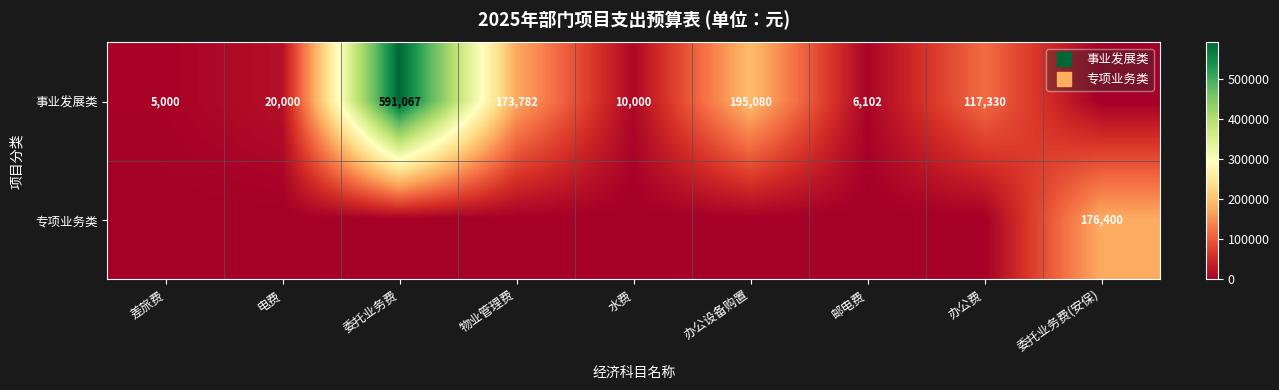

What is the total value across all series at 办公设备购置?

195080